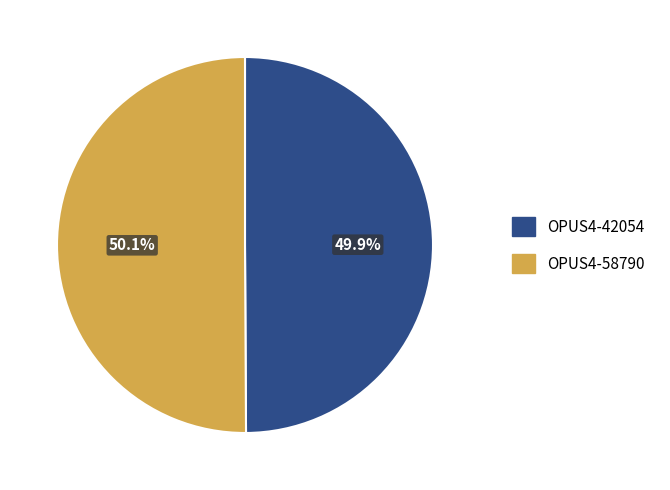

True or false: OPUS4-58790 accounts for 50% of the total.

True